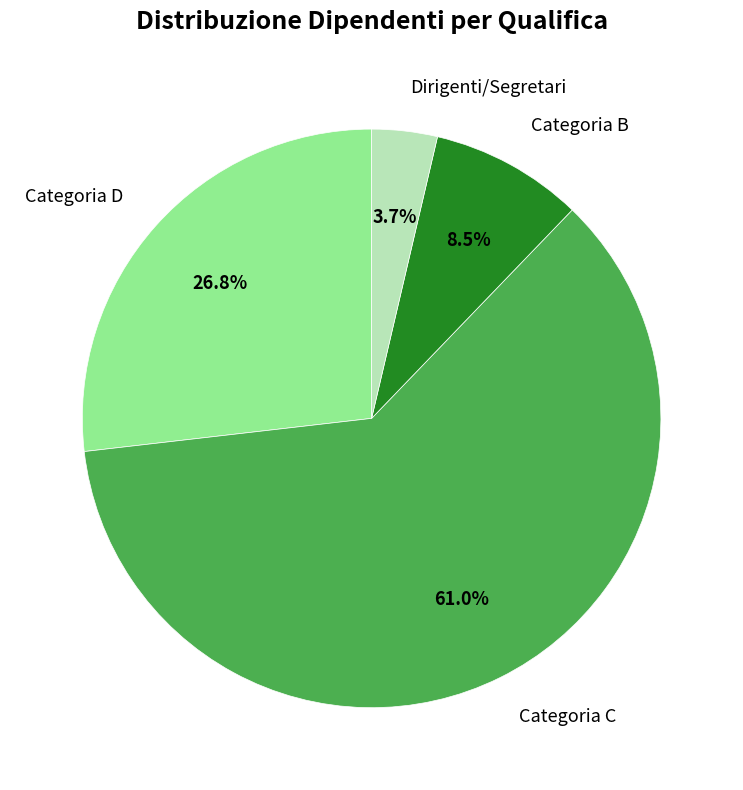

Is there any slice that represents more than half of the pie?

Yes